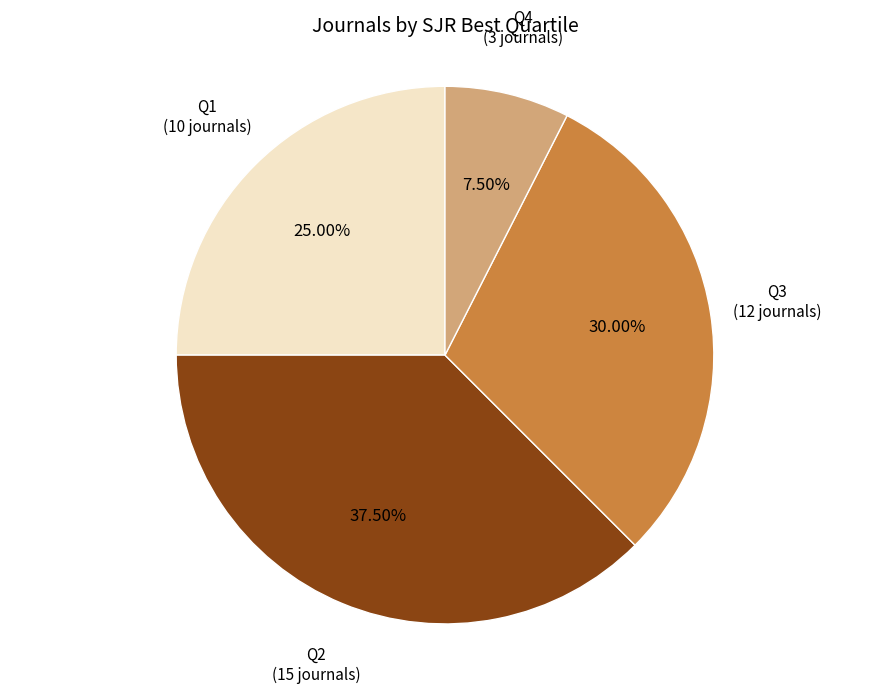

Does any single category account for the majority?

No